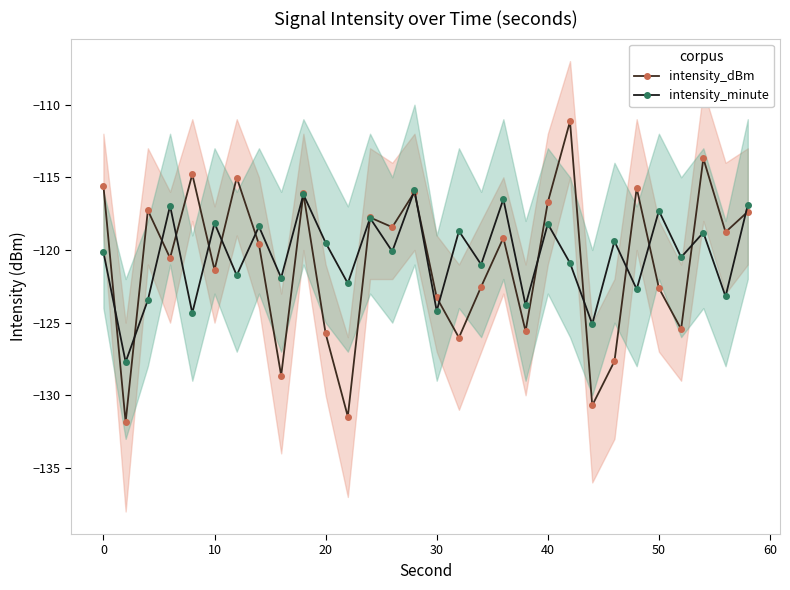

What is the value of the intensity_dBm point at the 20th from the left?

-125.6